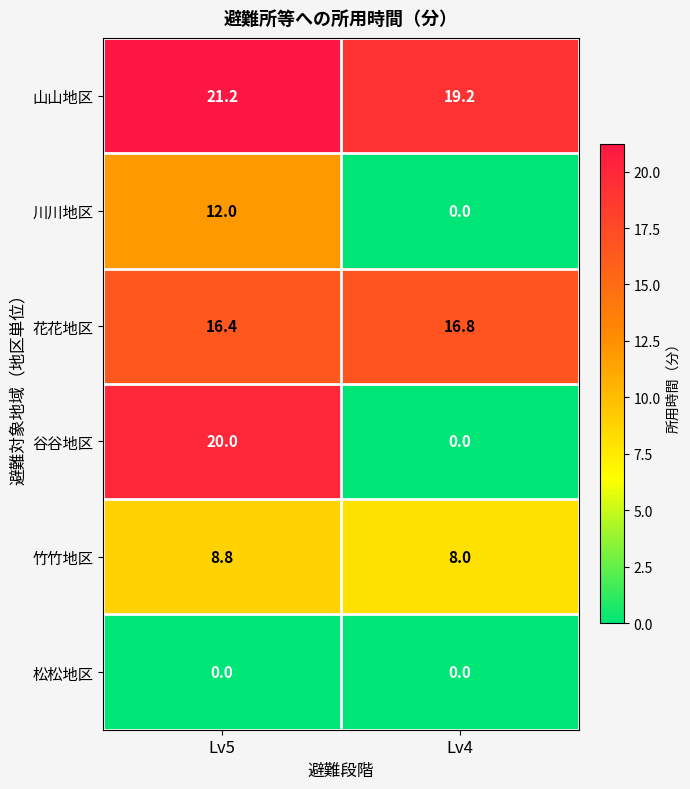

What is the difference between the maximum and minimum values in the 竹竹地区 series?

0.8